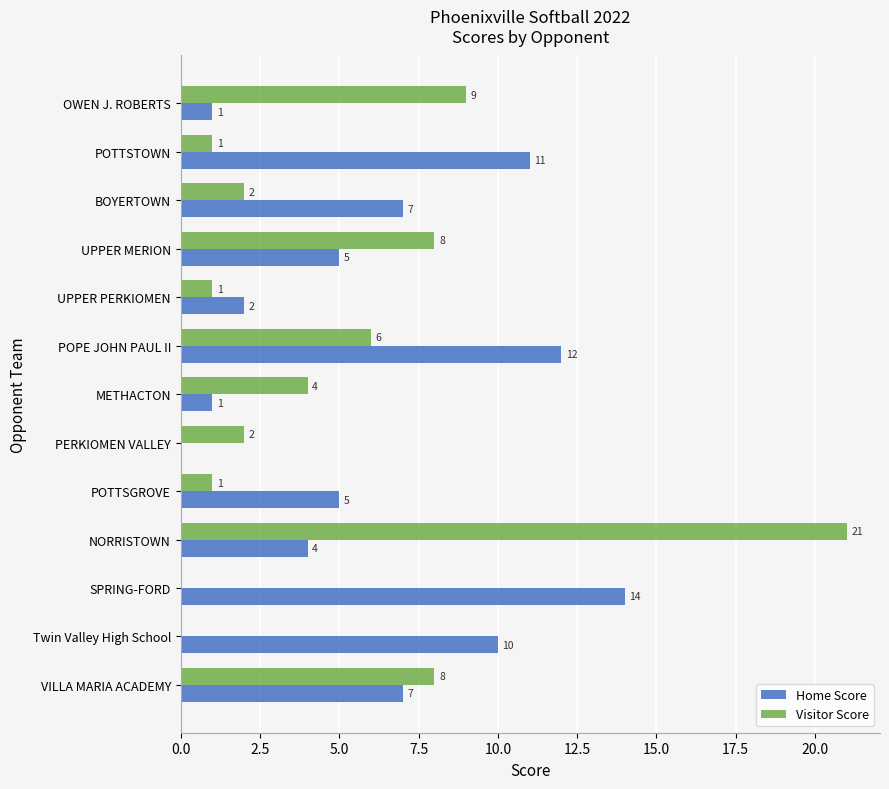

Where is Visitor Score nearest to the value 10?

OWEN J. ROBERTS